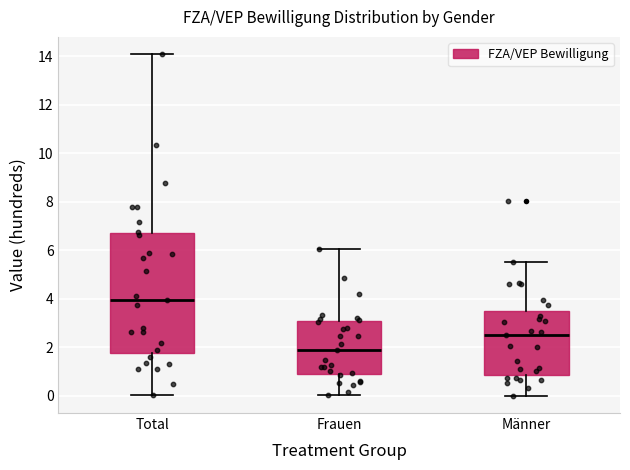

Which box's median line is the lowest?

Frauen